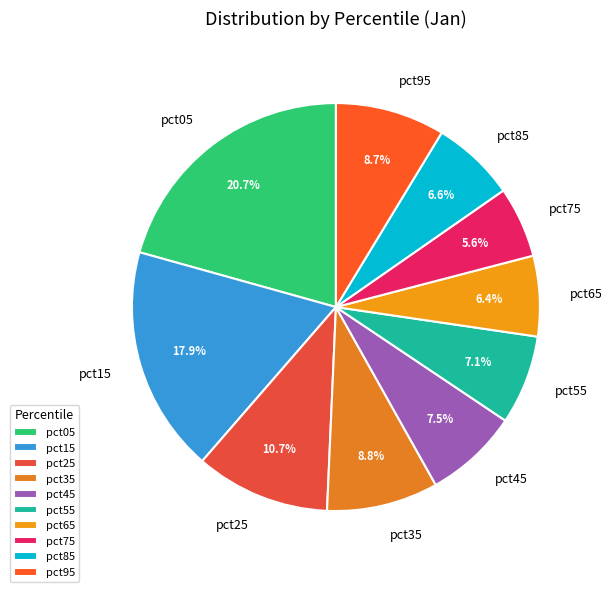

Is pct85 the majority of the pie?

No